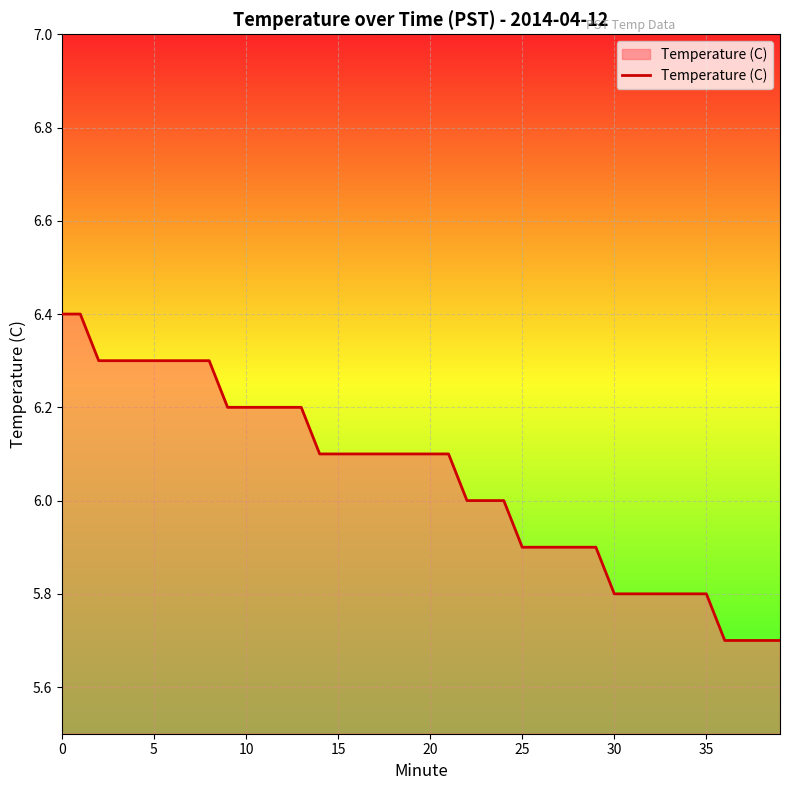

What is the difference between the maximum and minimum values?

0.7